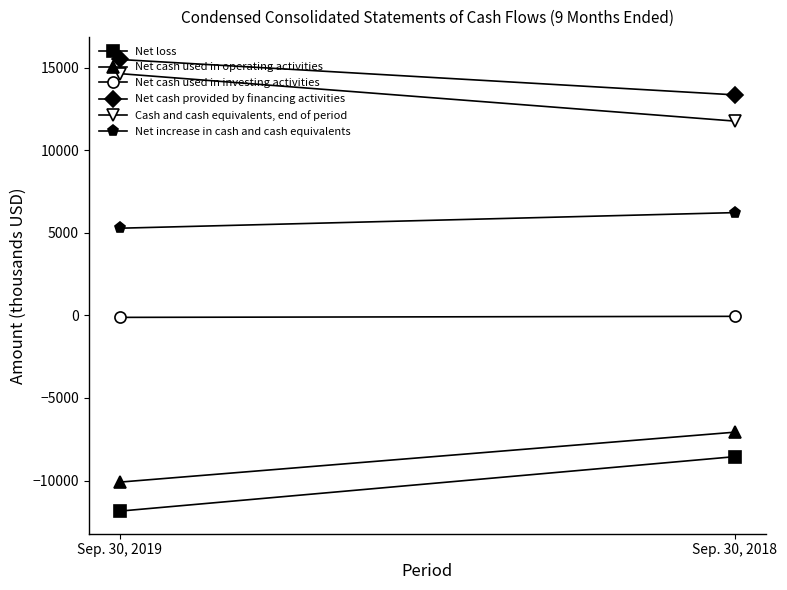

What is the smallest value displayed?

-11850